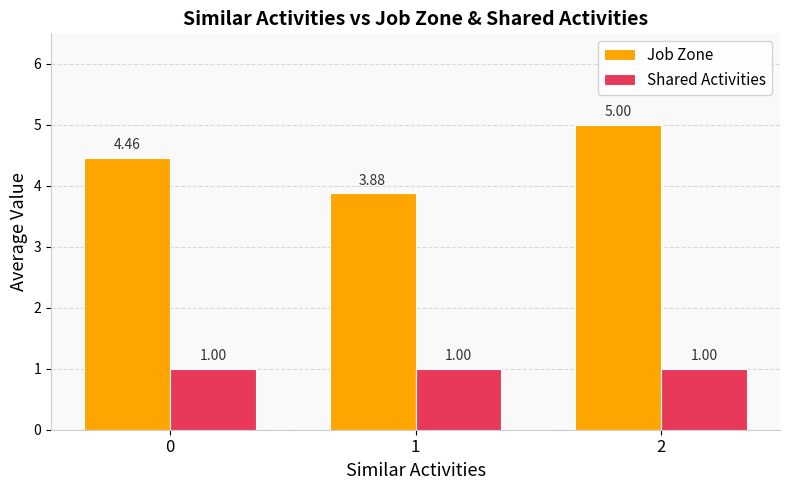

List the series in order of their overall mean, lowest first.

Shared Activities, Job Zone